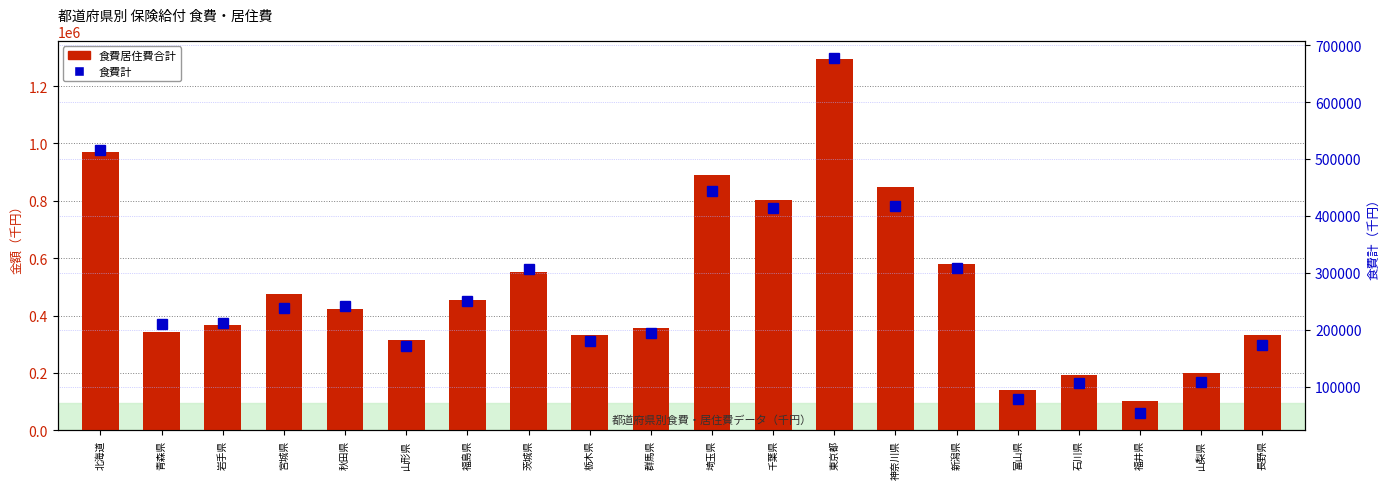

Count the number of data series in this chart.

2